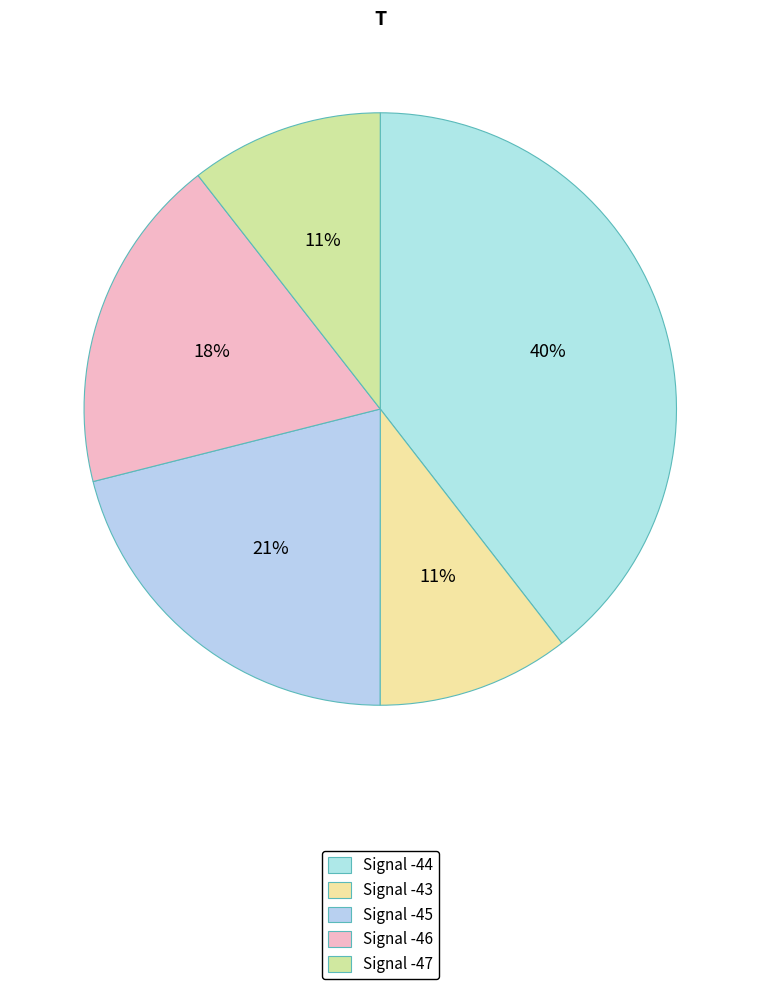

Which category has the biggest portion of the pie?

Signal -44